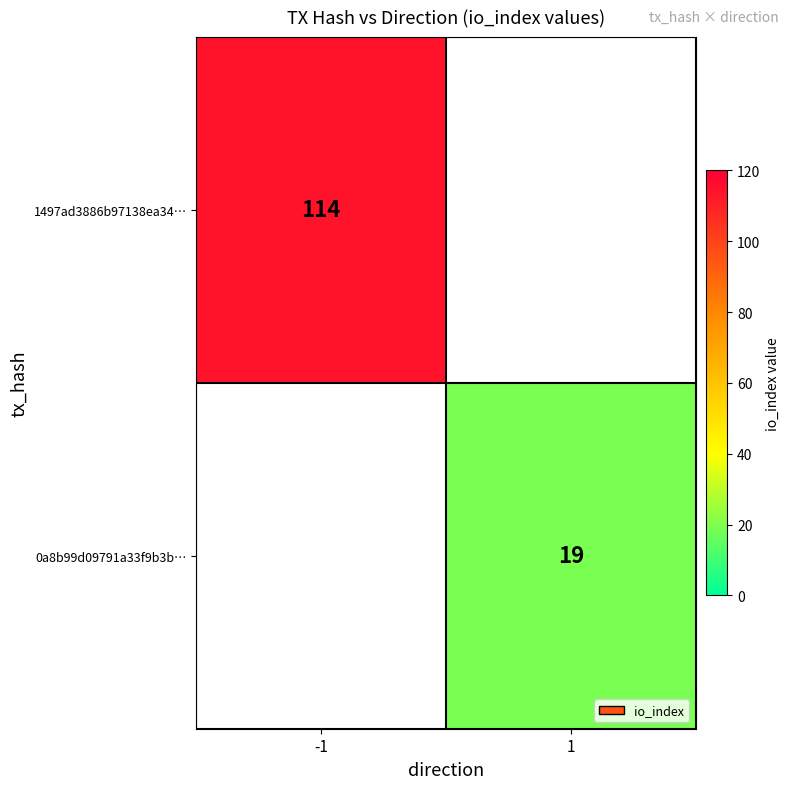

What is the total value across all series at 1?

19